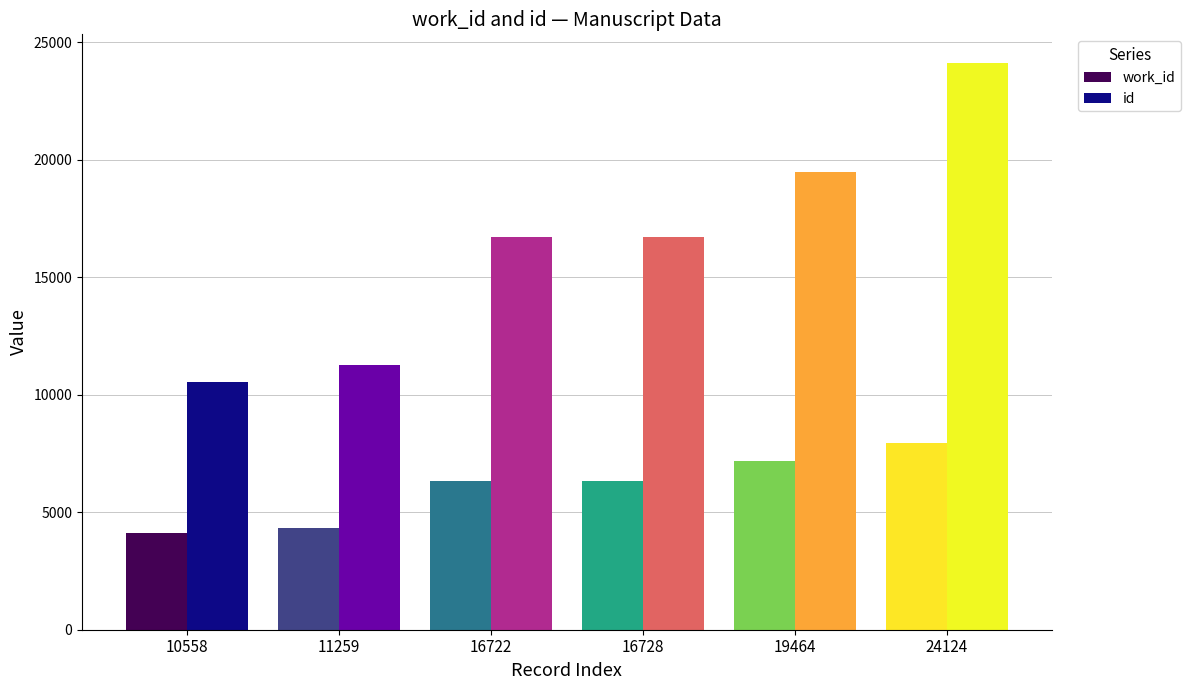

How many groups of bars are there?

6